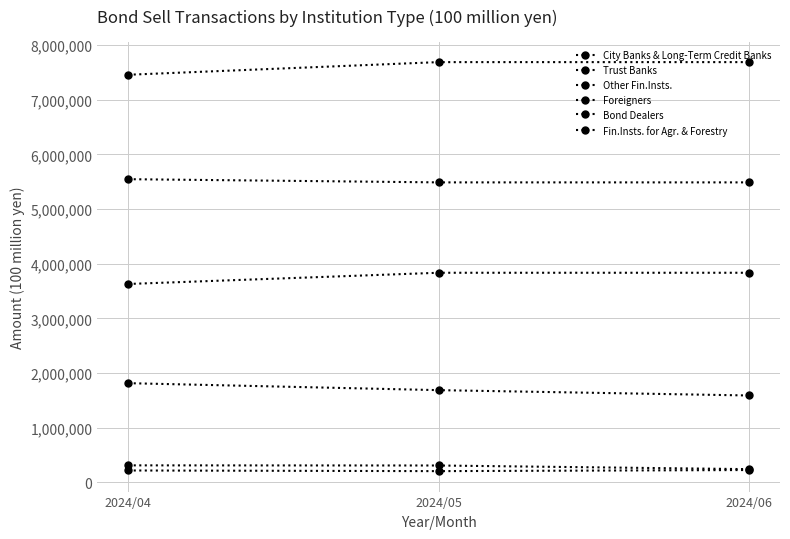

Read the Fin.Insts. for Agr. & Forestry value at 2024/04.

218732